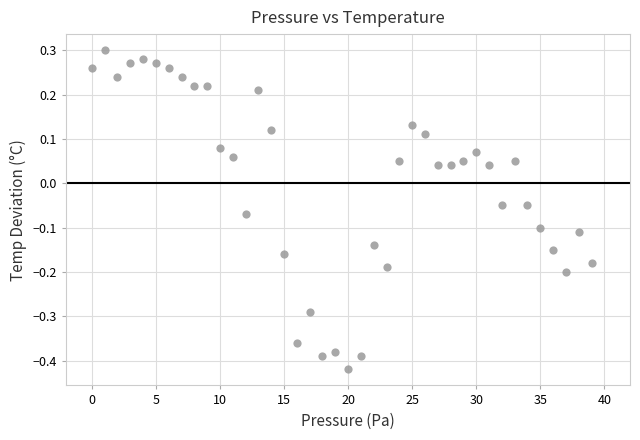

What is the range of Y values (max minus min)?

0.7